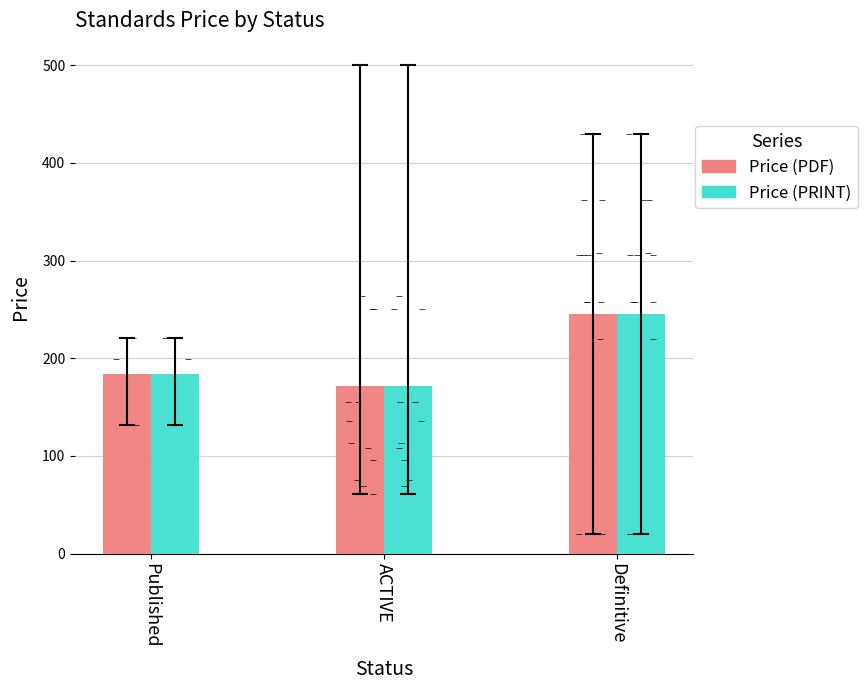

Which series has the widest spread of Y values?

Price (PDF)